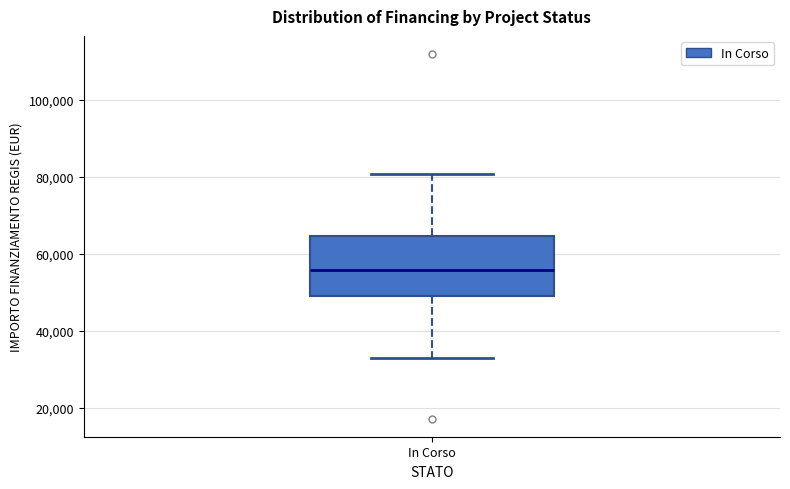

Where is the upper edge of the box for In Corso on the y-axis? The values are not printed on the chart, so give them approximately, as read against the axis.

64000